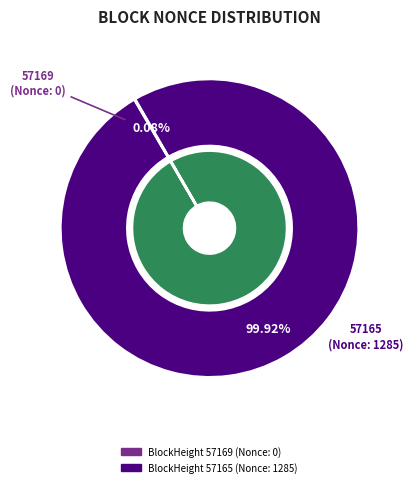

To the nearest percent, what is the difference between the largest and smallest slice percentages?

100%